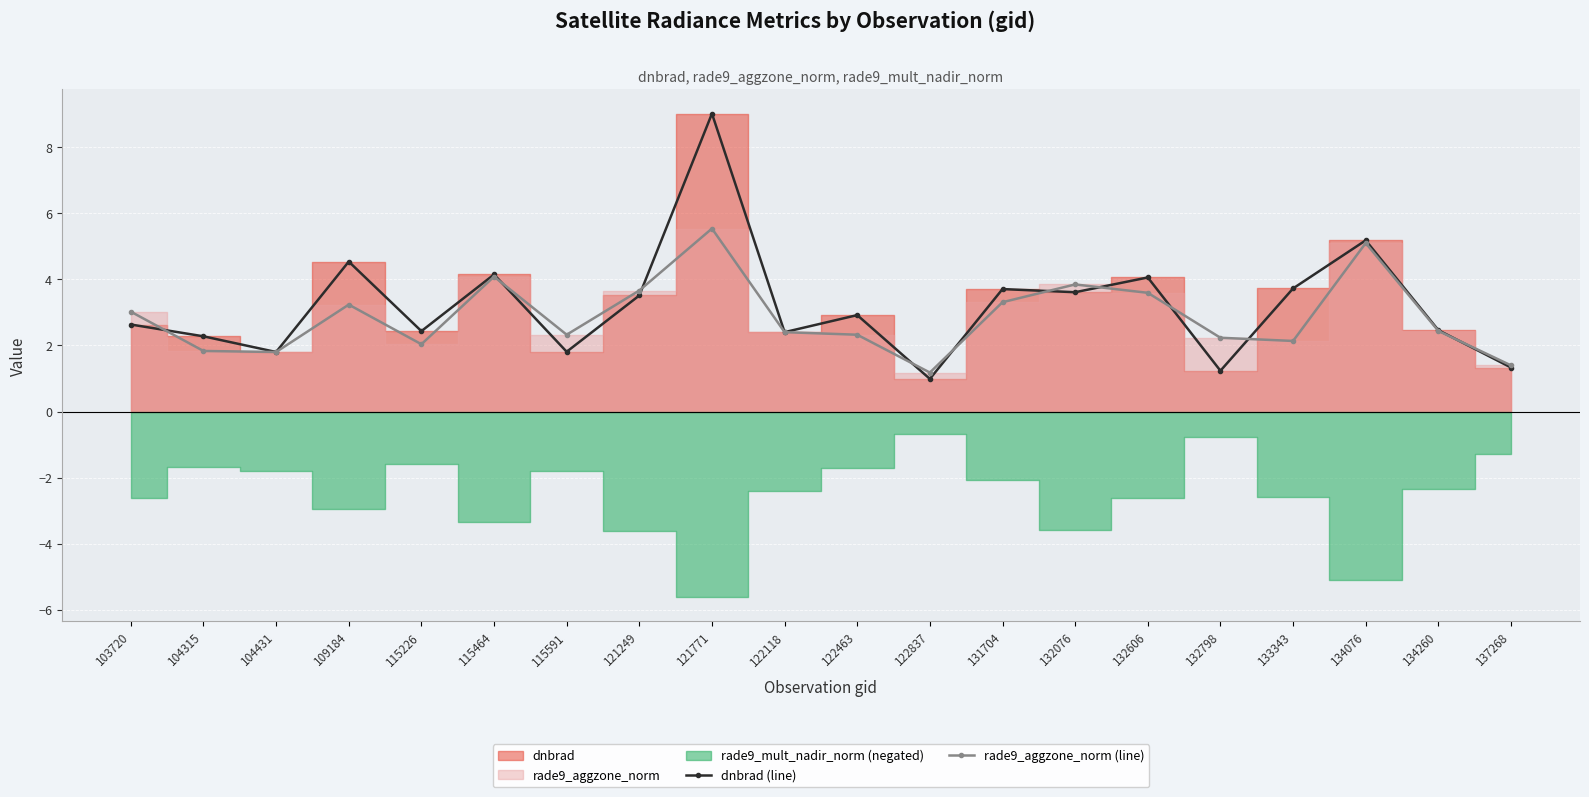

Reading left to right, what are all the values shown in this chart?

dnbrad (line): 103720=2.6	104315=2.3	104431=1.8	109184=4.5	115226=2.4	115464=4.1	115591=1.8	121249=3.5	121771=9.0	122118=2.4	122463=2.9	122837=1.0	131704=3.7	132076=3.6	132606=4.1	132798=1.2	133343=3.7	134076=5.2	134260=2.5	137268=1.3
rade9_aggzone_norm (line): 103720=3.0	104315=1.8	104431=1.8	109184=3.2	115226=2.0	115464=4.1	115591=2.3	121249=3.7	121771=5.5	122118=2.4	122463=2.3	122837=1.2	131704=3.3	132076=3.8	132606=3.6	132798=2.2	133343=2.1	134076=5.1	134260=2.4	137268=1.4